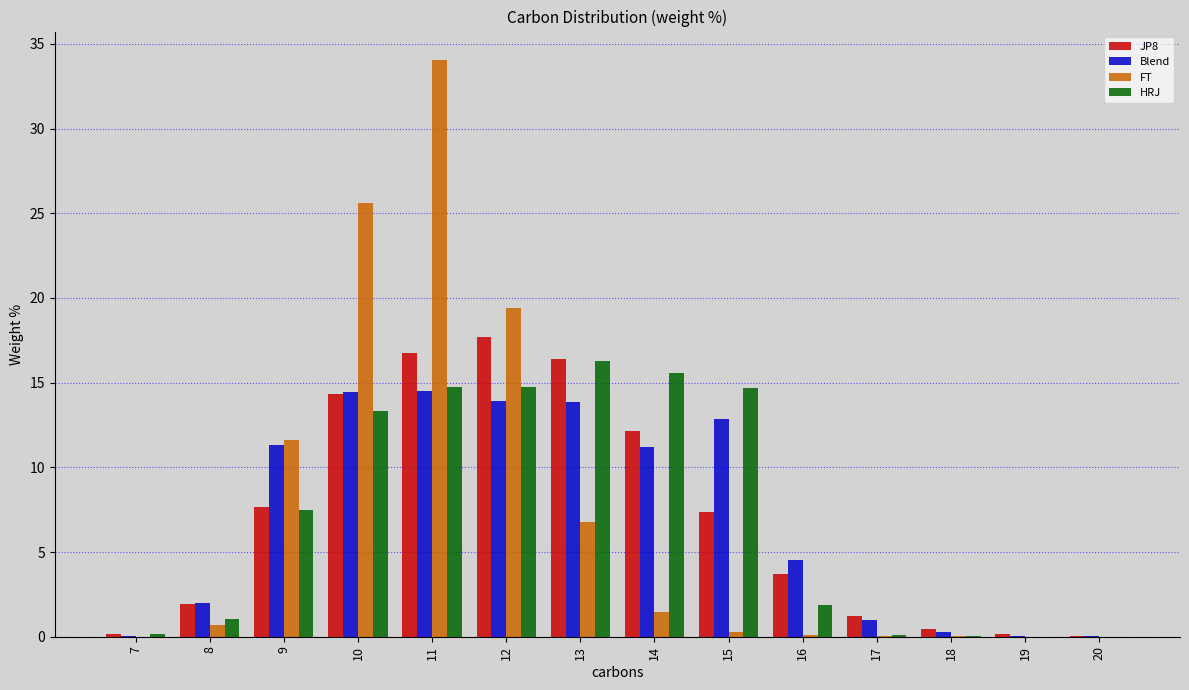

What value does the JP8 series have at 12?

17.7